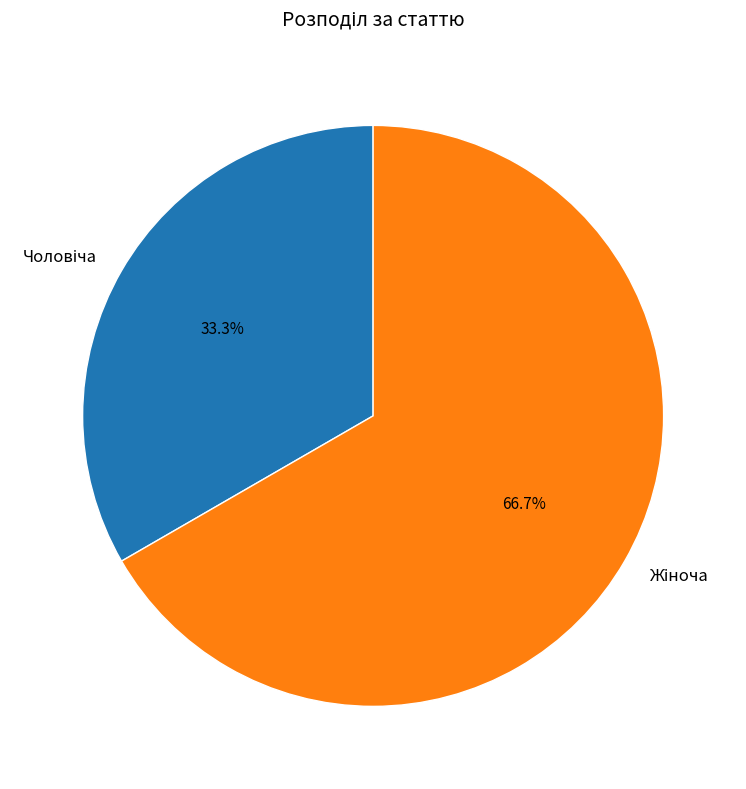

Is there any slice that represents more than half of the pie?

Yes